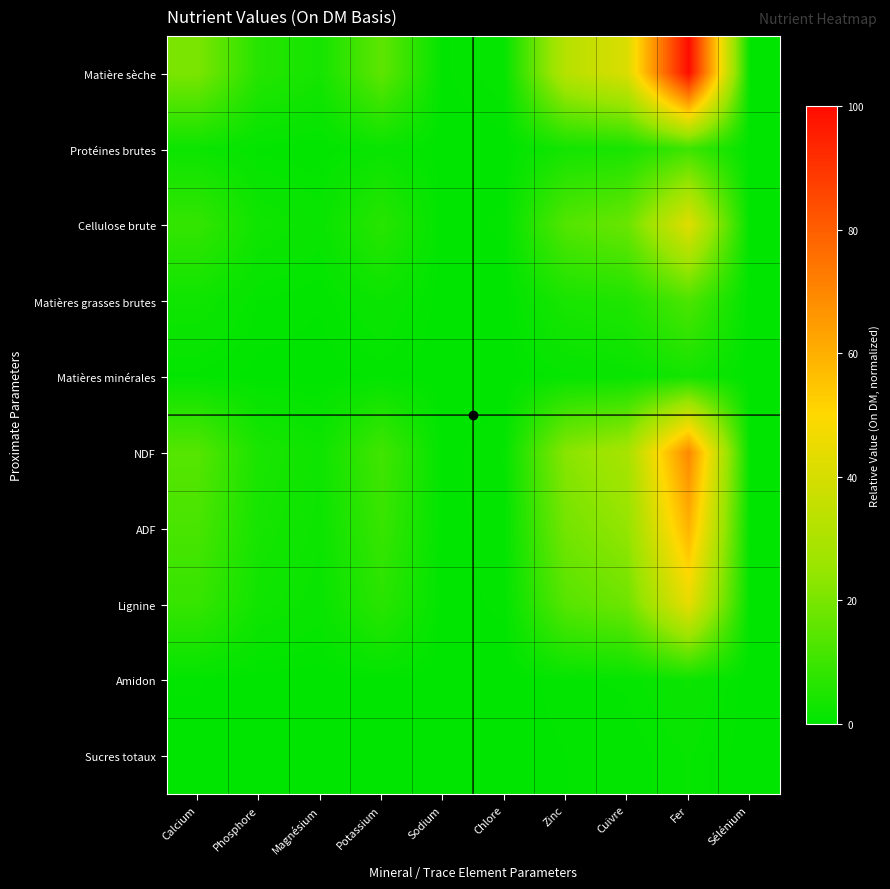

Reading right to left, what are all the values shown in this chart?

Matière sèche: Sélénium=0.3	Fer=100.0	Cuivre=41.2	Zinc=32.4	Chlore=1.2	Sodium=0.3	Potassium=15.6	Magnésium=3.5	Phosphore=6.2	Calcium=20.3
Protéines brutes: Sélénium=0.0	Fer=10.0	Cuivre=4.1	Zinc=3.2	Chlore=0.1	Sodium=0.0	Potassium=1.6	Magnésium=0.4	Phosphore=0.6	Calcium=2.0
Cellulose brute: Sélénium=0.1	Fer=42.4	Cuivre=17.5	Zinc=13.7	Chlore=0.5	Sodium=0.1	Potassium=6.6	Magnésium=1.5	Phosphore=2.6	Calcium=8.6
Matières grasses brutes: Sélénium=0.0	Fer=12.7	Cuivre=5.2	Zinc=4.1	Chlore=0.1	Sodium=0.0	Potassium=2.0	Magnésium=0.4	Phosphore=0.8	Calcium=2.6
Matières minérales: Sélénium=0.0	Fer=3.3	Cuivre=1.4	Zinc=1.1	Chlore=0.0	Sodium=0.0	Potassium=0.5	Magnésium=0.1	Phosphore=0.2	Calcium=0.7
NDF: Sélénium=0.2	Fer=69.5	Cuivre=28.6	Zinc=22.5	Chlore=0.8	Sodium=0.2	Potassium=10.8	Magnésium=2.5	Phosphore=4.3	Calcium=14.1
ADF: Sélénium=0.2	Fer=59.1	Cuivre=24.3	Zinc=19.1	Chlore=0.7	Sodium=0.2	Potassium=9.2	Magnésium=2.1	Phosphore=3.7	Calcium=12.0
Lignine: Sélénium=0.1	Fer=44.2	Cuivre=18.2	Zinc=14.3	Chlore=0.5	Sodium=0.1	Potassium=6.9	Magnésium=1.6	Phosphore=2.7	Calcium=9.0
Amidon: Sélénium=0.0	Fer=2.1	Cuivre=0.9	Zinc=0.7	Chlore=0.0	Sodium=0.0	Potassium=0.3	Magnésium=0.1	Phosphore=0.1	Calcium=0.4
Sucres totaux: Sélénium=0.0	Fer=1.2	Cuivre=0.5	Zinc=0.4	Chlore=0.0	Sodium=0.0	Potassium=0.2	Magnésium=0.0	Phosphore=0.1	Calcium=0.2